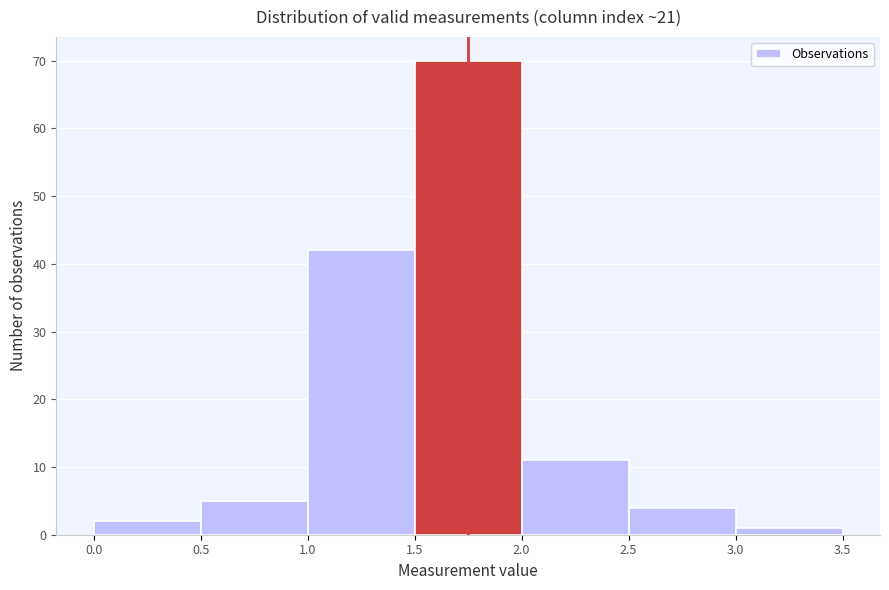

Reading left to right, list every bar in this chart as the range it spans on the x-axis followed by its height. The values are not printed on the chart, so give them approximately, as read against the axis.

0.0 to 0.5: 2
0.5 to 1.0: 5
1.0 to 1.5: 42
1.5 to 2.0: 70
2.0 to 2.5: 11
2.5 to 3.0: 4
3.0 to 3.5: 1